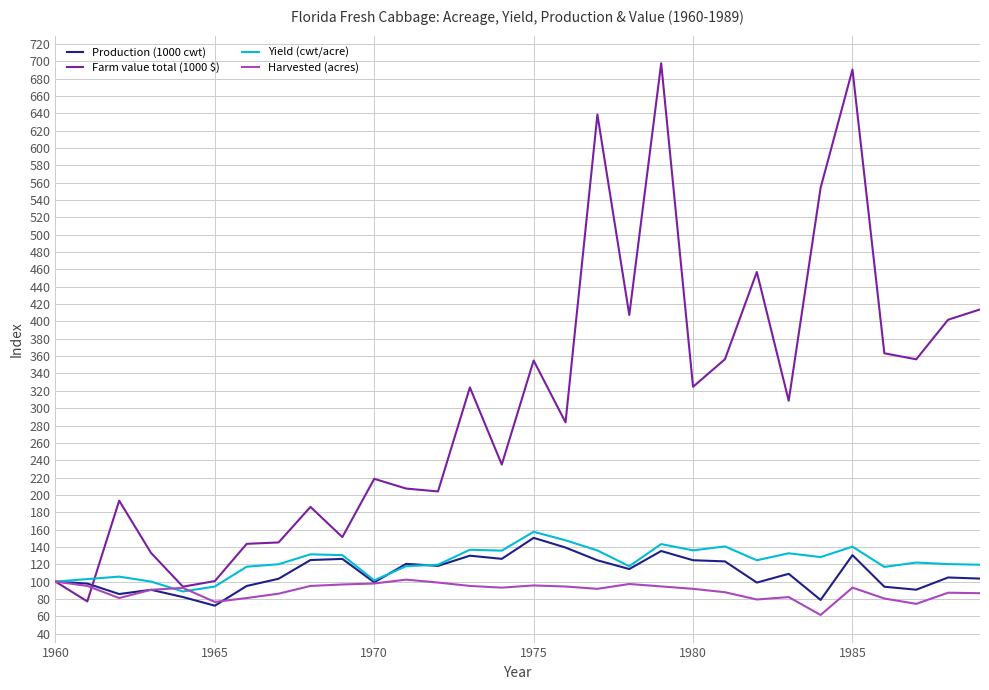

Which series has the largest range (max minus min)?

Farm value total (1000 $)